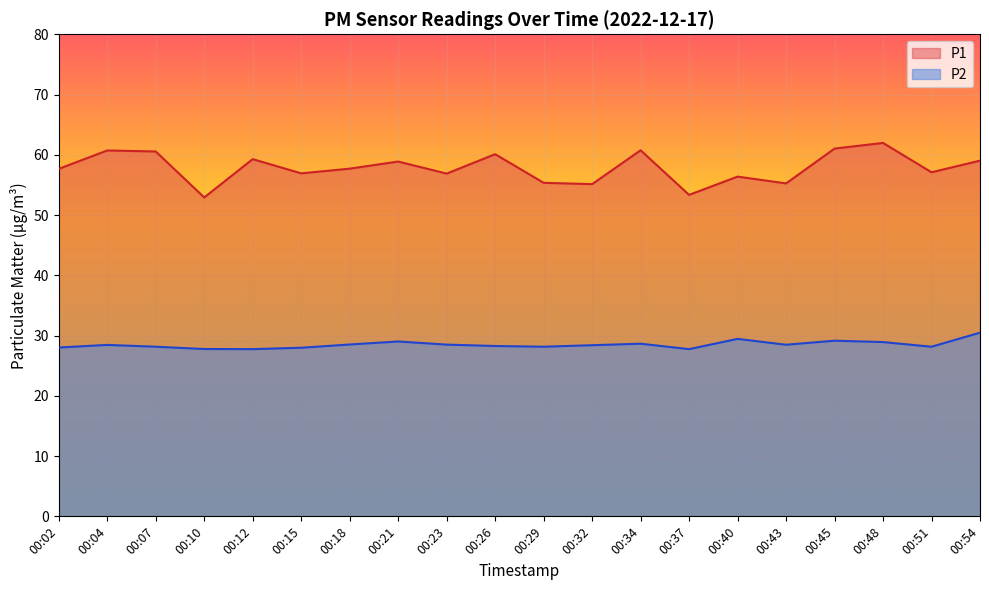

What is the maximum value for P1?

62.0